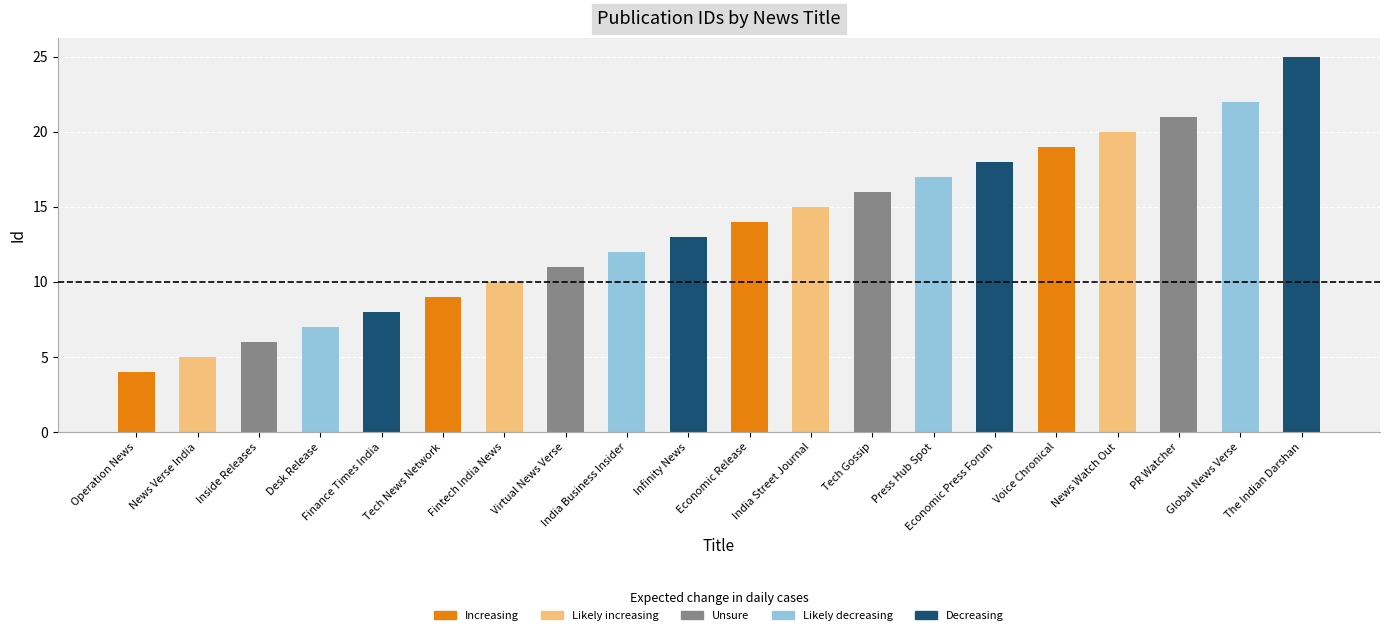

What is the sum of the values at Virtual News Verse and Economic Release?

25